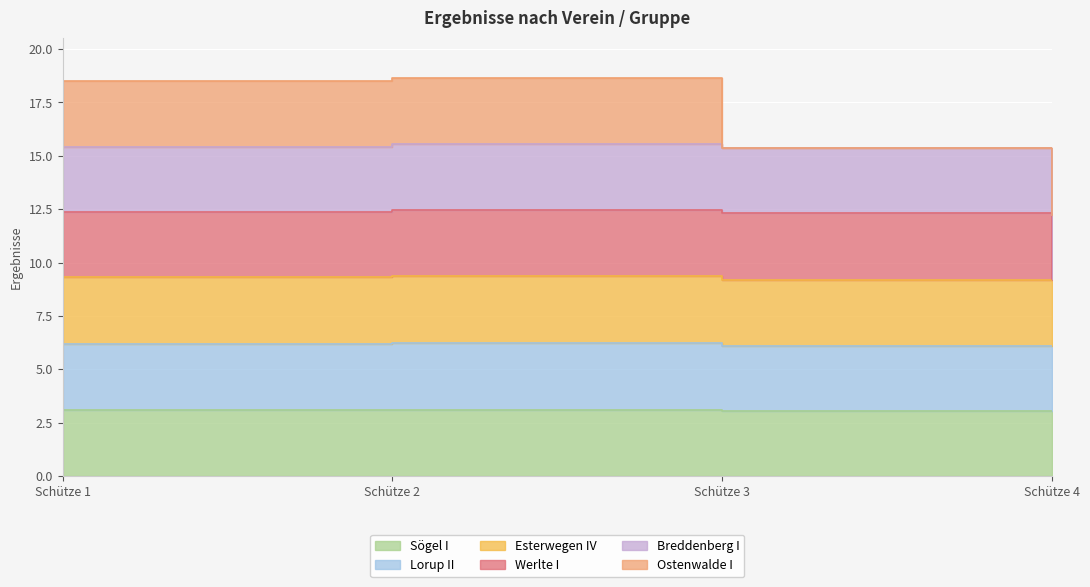

Which category has the highest value in the Ostenwalde I series?

Schütze 2